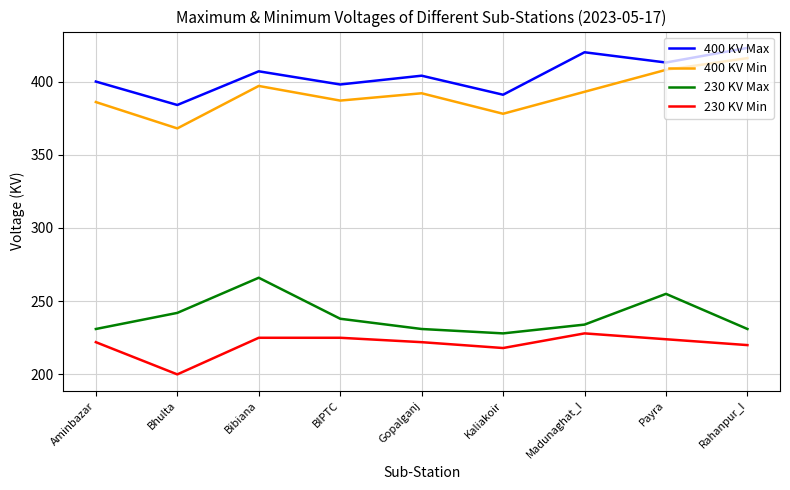

What is the total value across all series at Gopalganj?

1249